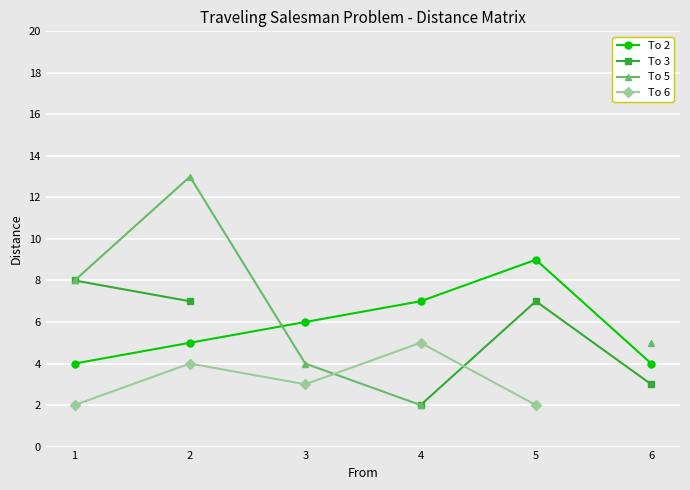

What is the value of the To 2 point at the 3rd from the left?

6